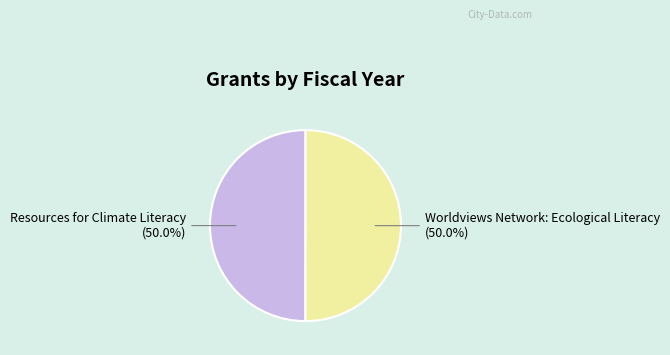

What percentage is the Worldviews Network: Ecological Literacy slice, to the nearest percent?

50%